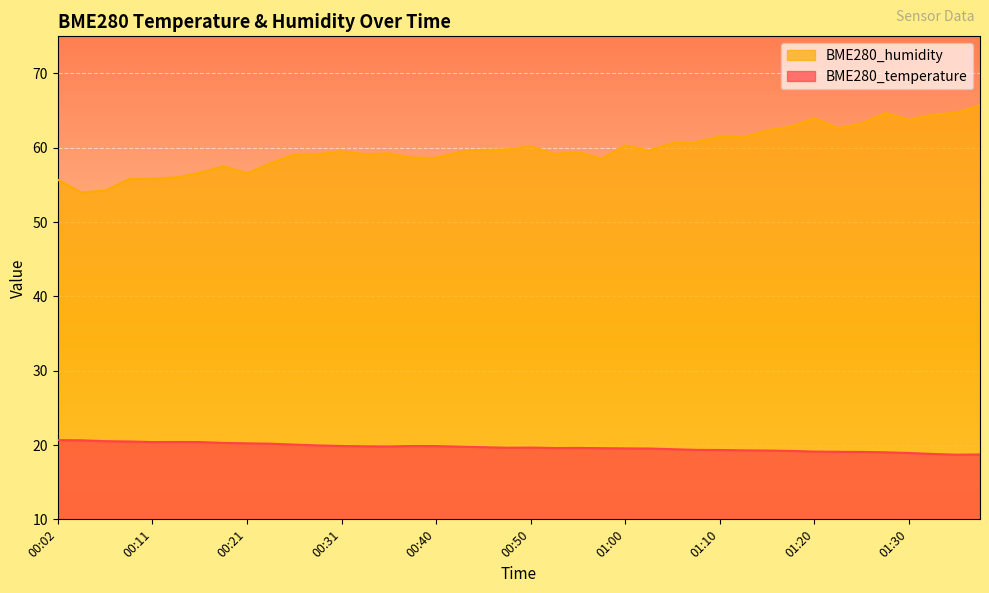

True or false: BME280_humidity and BME280_temperature intersect in this chart.

False